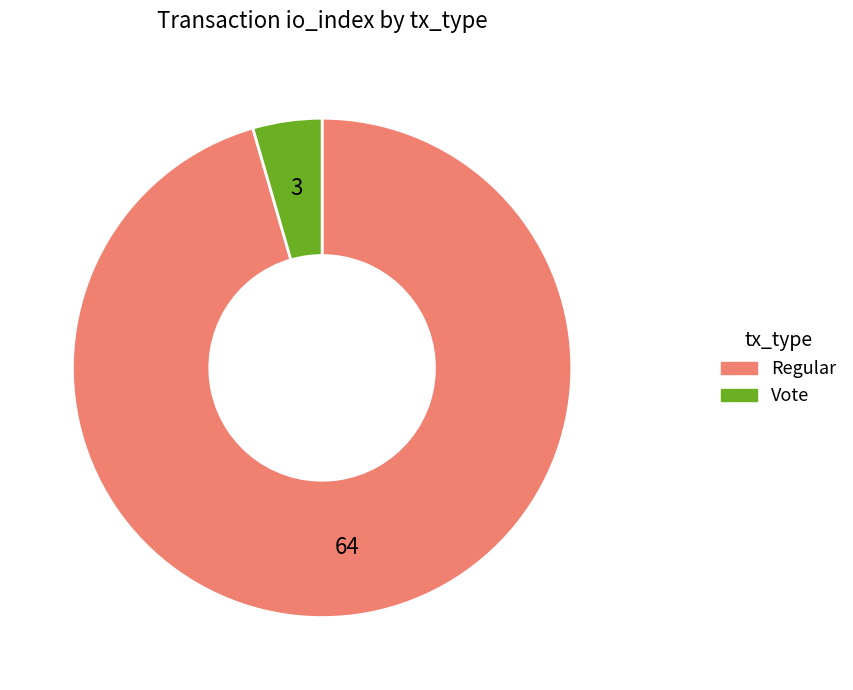

Do Regular and Vote together represent more than half of the pie?

Yes